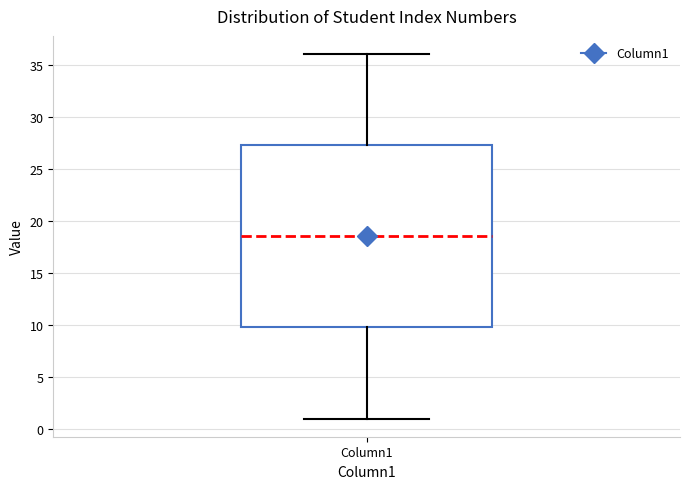

Where does the median line of the box for Column1 sit on the y-axis? The values are not printed on the chart, so give them approximately, as read against the axis.

18.5